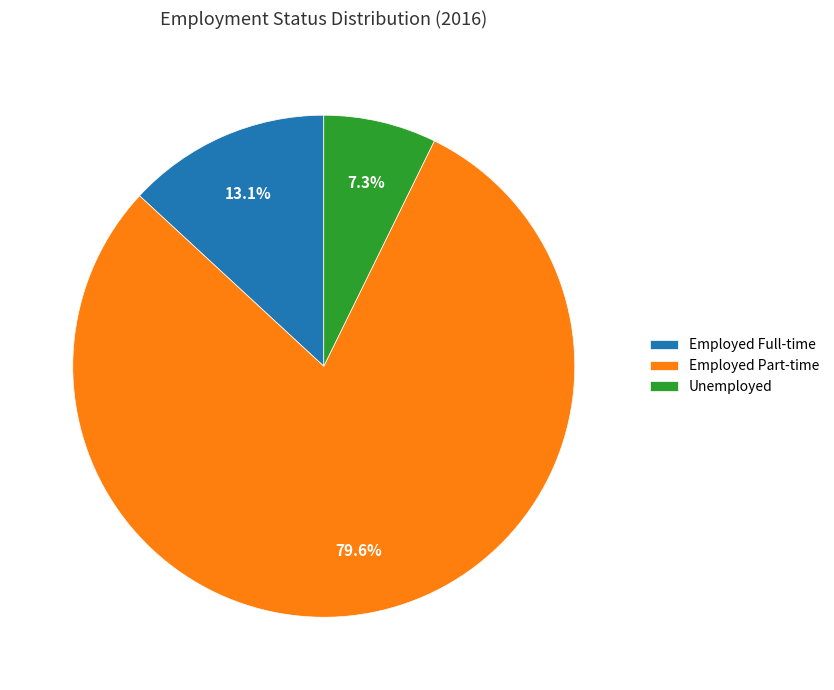

How many slices are in this pie chart?

3